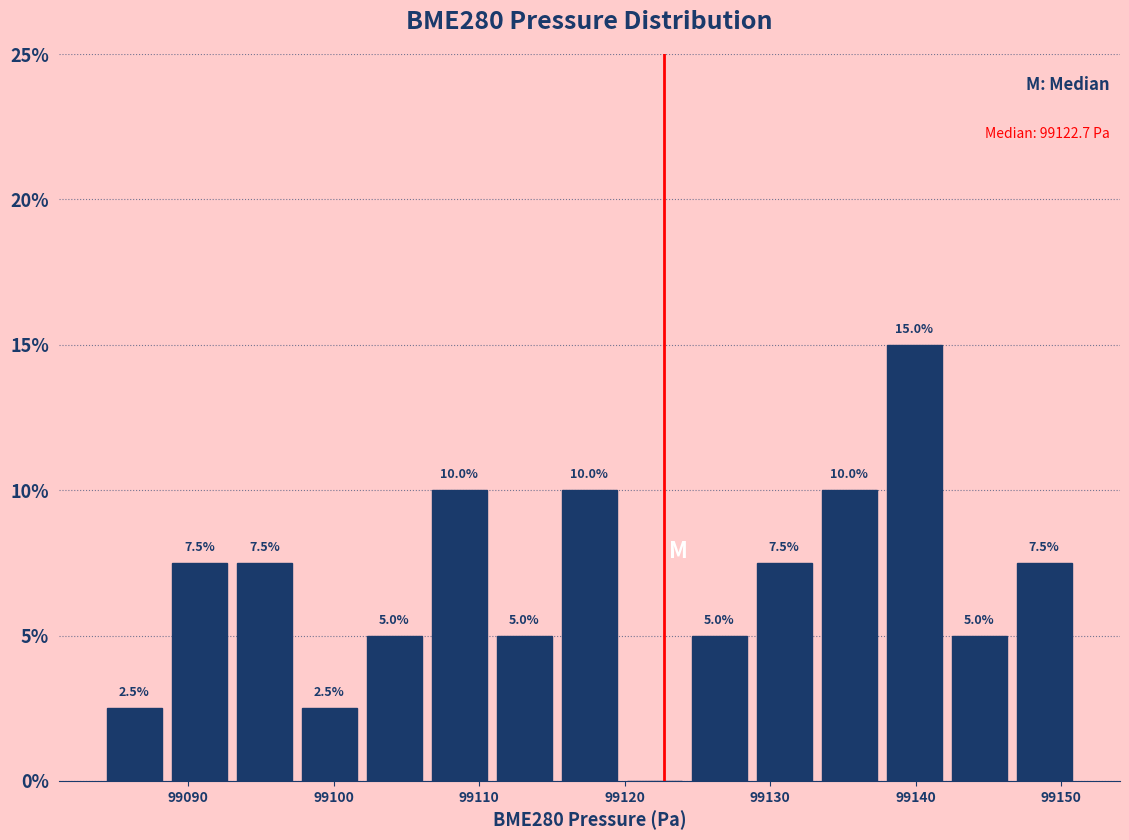

Over which range of the x-axis is the bar tallest?

99138 to 99142